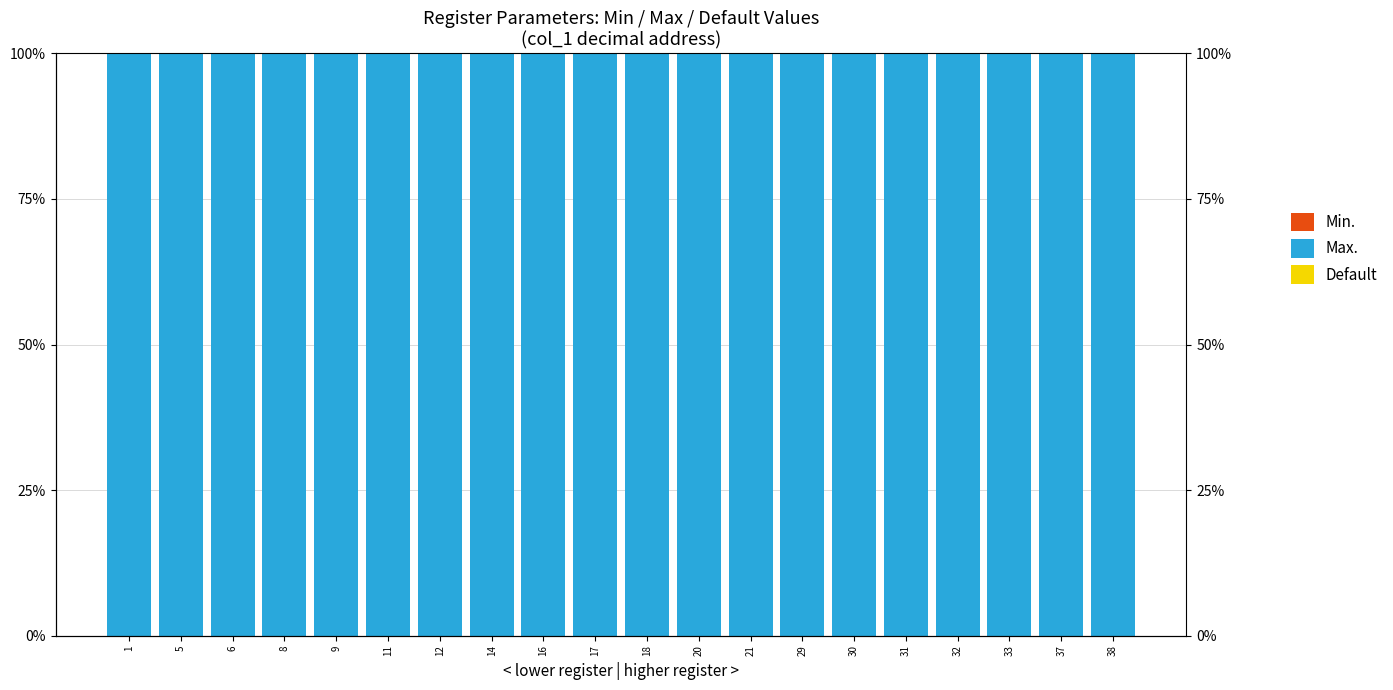

At how many categories does at least one series exceed 53?

20